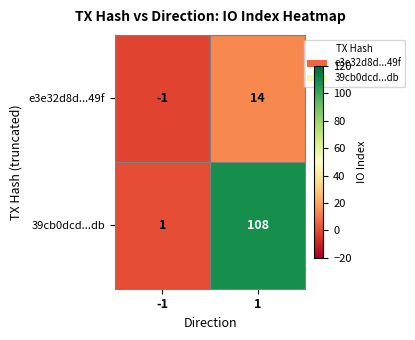

What is the difference between the maximum and minimum values in the e3e32d8d...49f series?

15